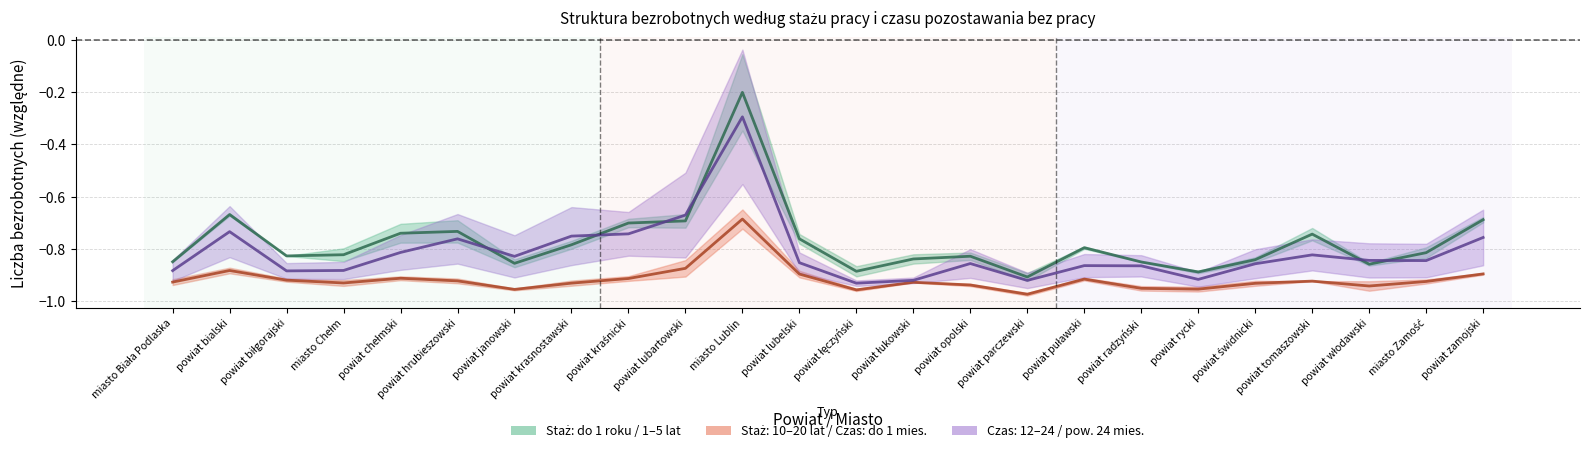

Which category has the highest value in the 12-24 mies (czas) series?

miasto Lublin